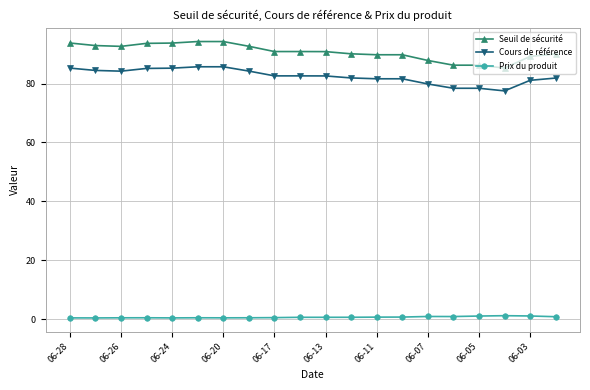

What is the difference between the maximum and minimum values in the Cours de référence series?

8.2